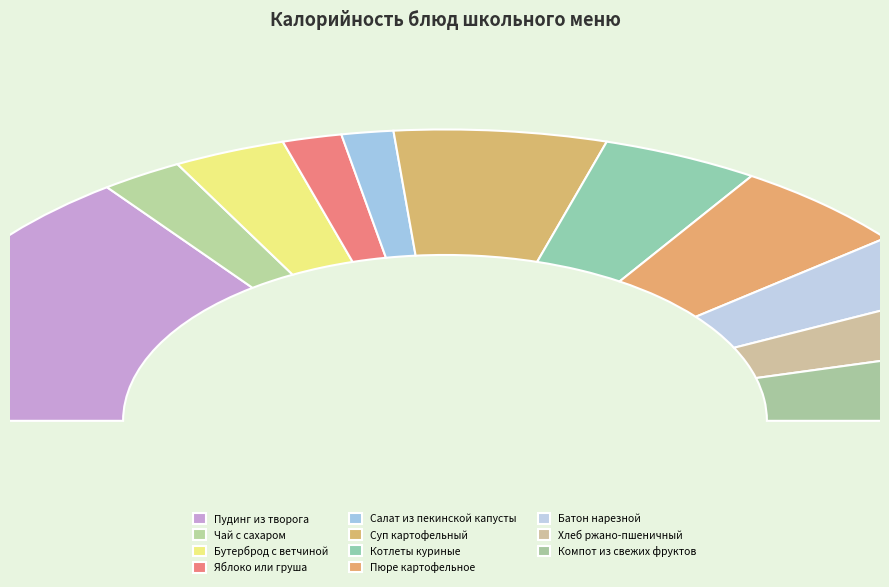

How many slices are in this pie chart?

11